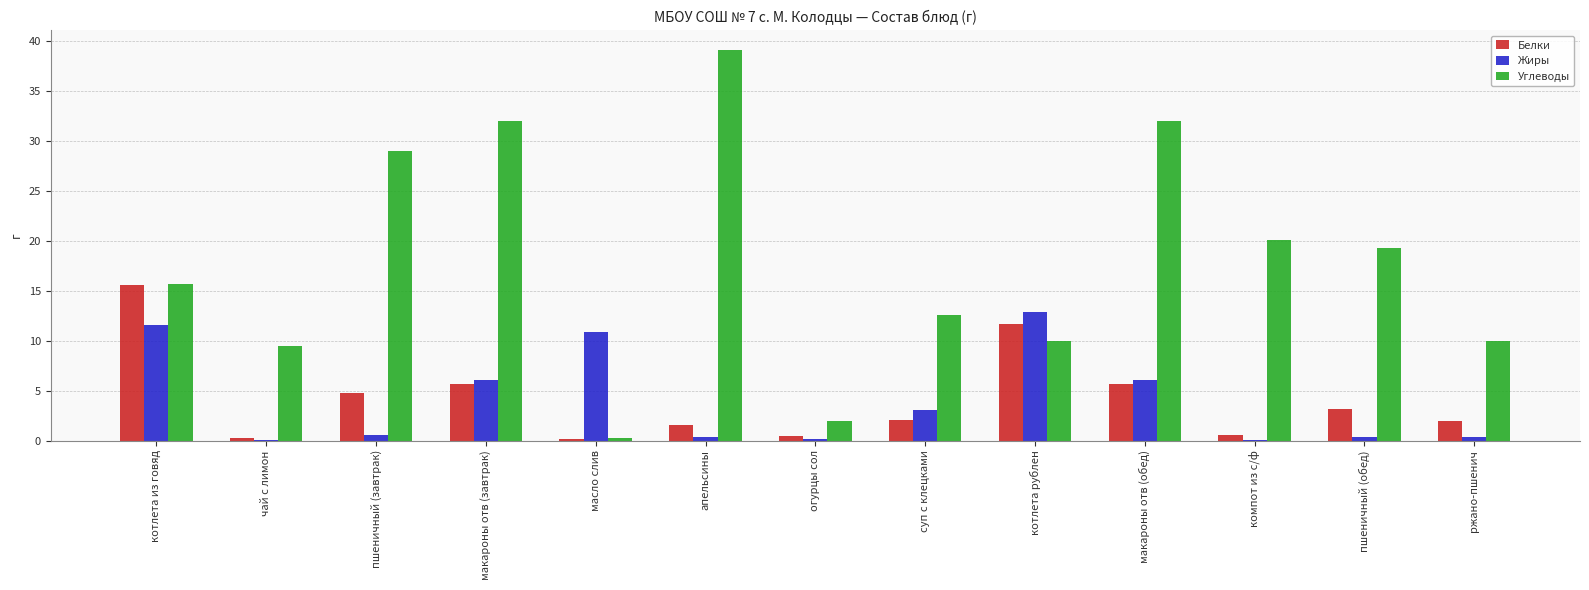

What value does the Углеводы series have at ржано-пшенич?

10.0